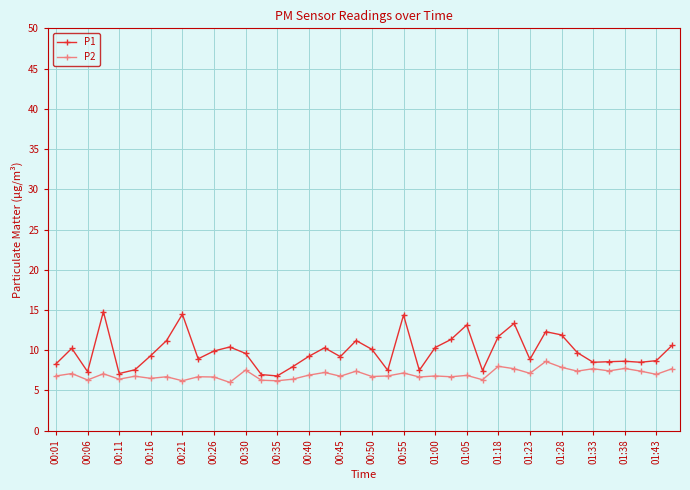

True or false: P1 has more than 1 interior local peaks.

True